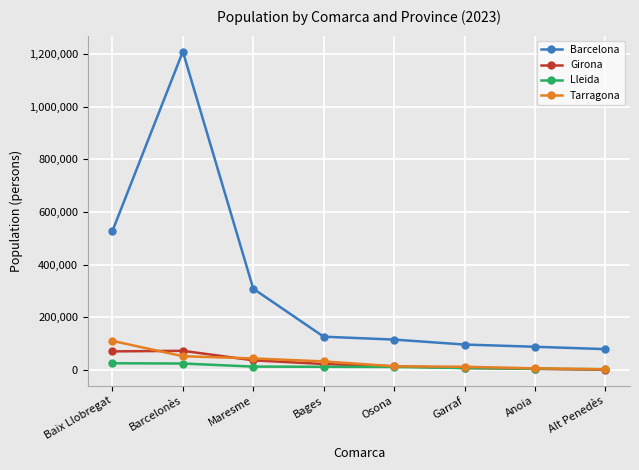

Which series has the widest spread of values?

Barcelona